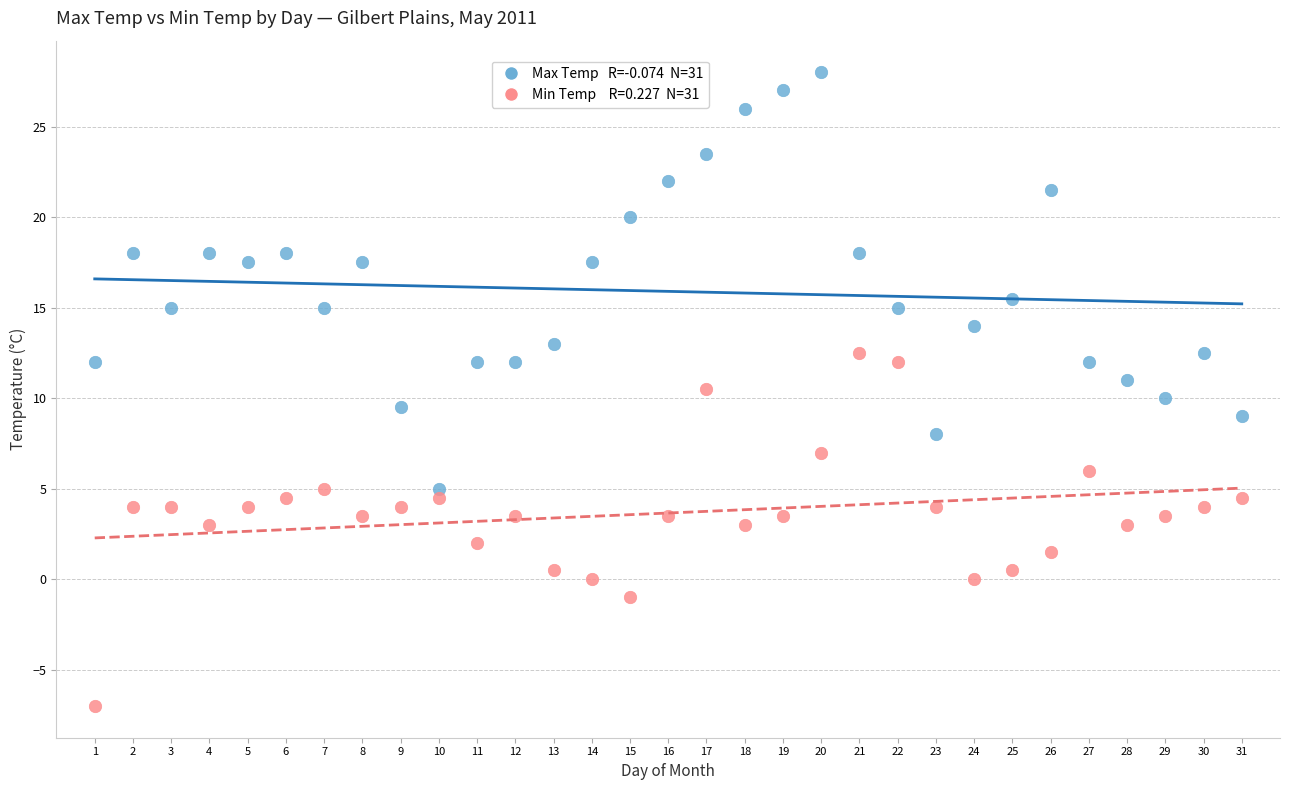

Across all data points, what is the range of X values (max minus min)?

30.0